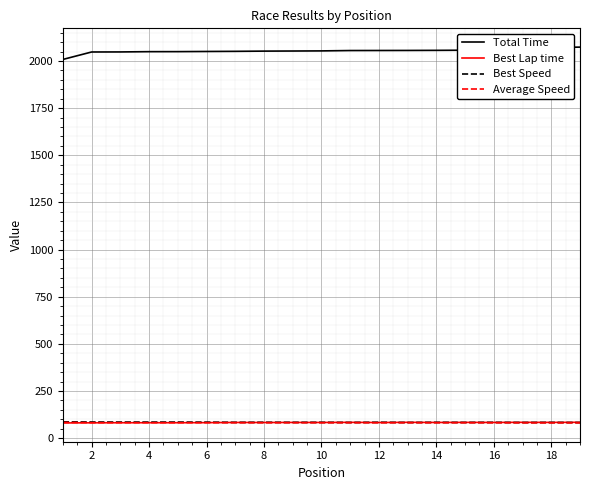

At how many categories does at least one series exceed 422?

19